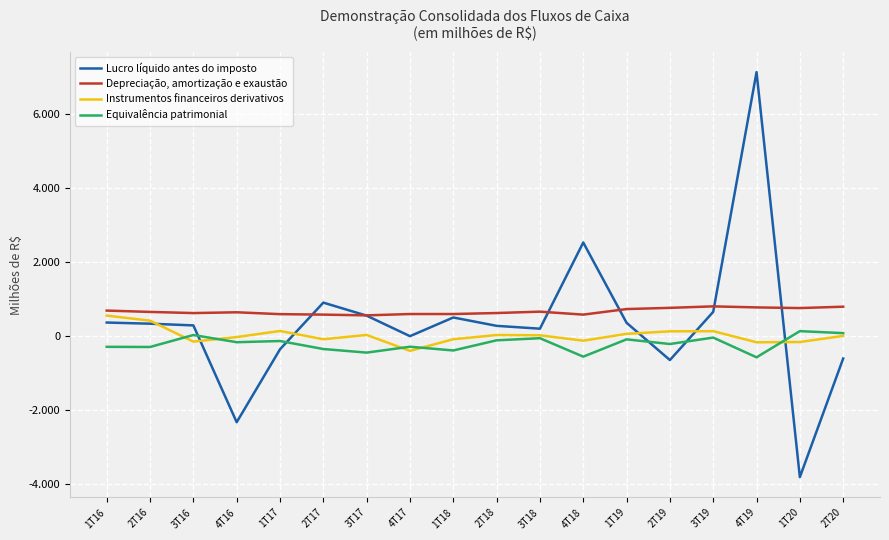

Does the chart display data point markers on the line(s)?

No